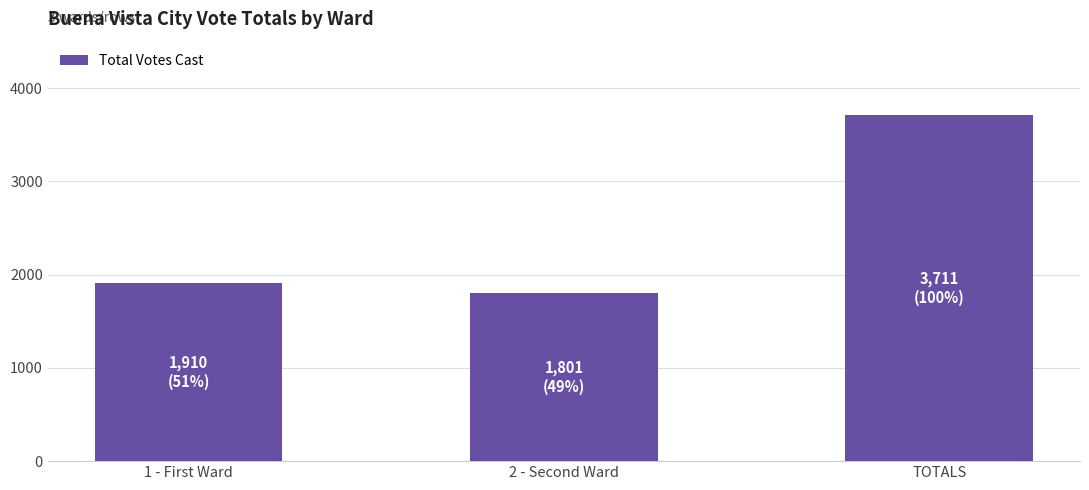

What is the ratio of the value at 1 - First Ward to the value at TOTALS?

0.5